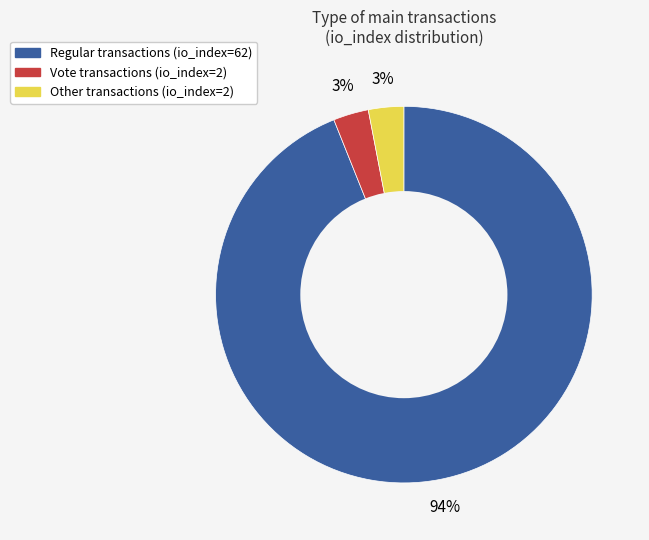

Does any single category account for the majority?

Yes